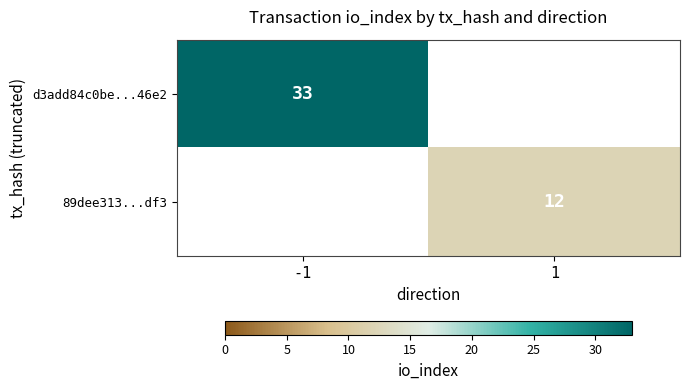

Is it true that 89dee313...df3 equals 12 at 1?

True